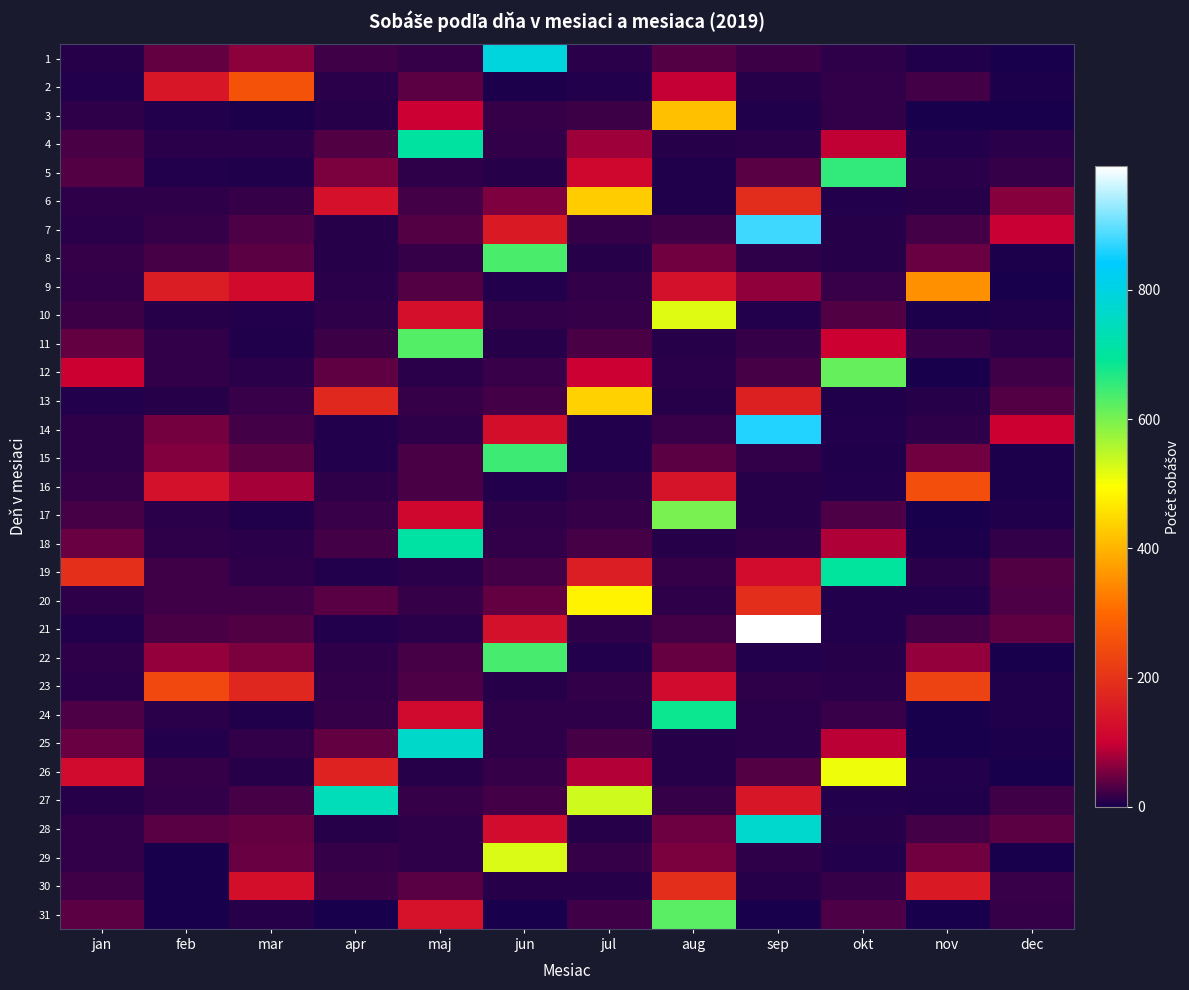

How many distinct data groups are displayed?

31